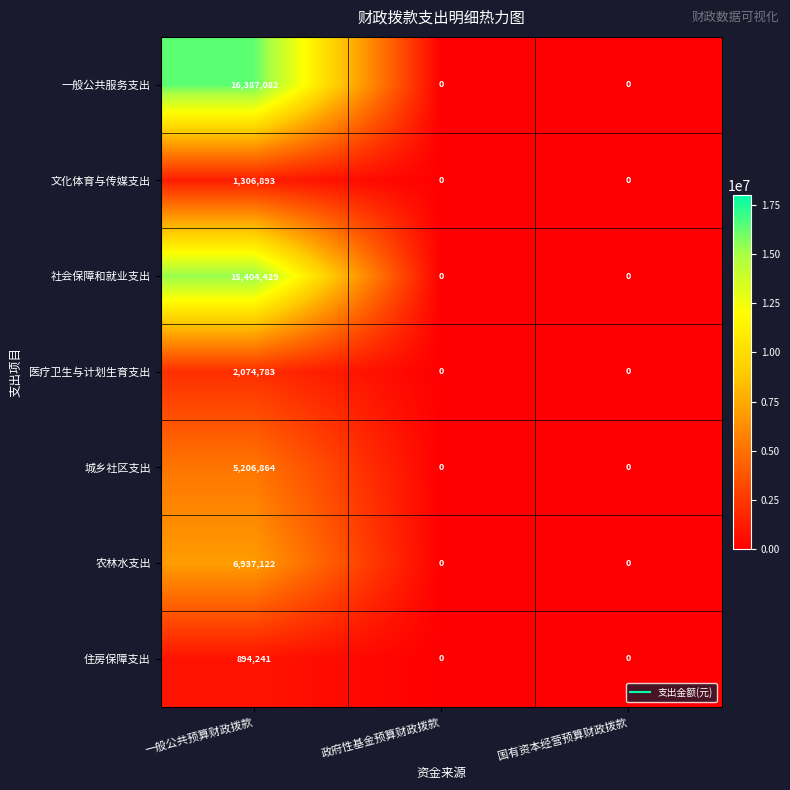

The 医疗卫生与计划生育支出 series shows 0 at 国有资本经营预算财政拨款. True or false?

True